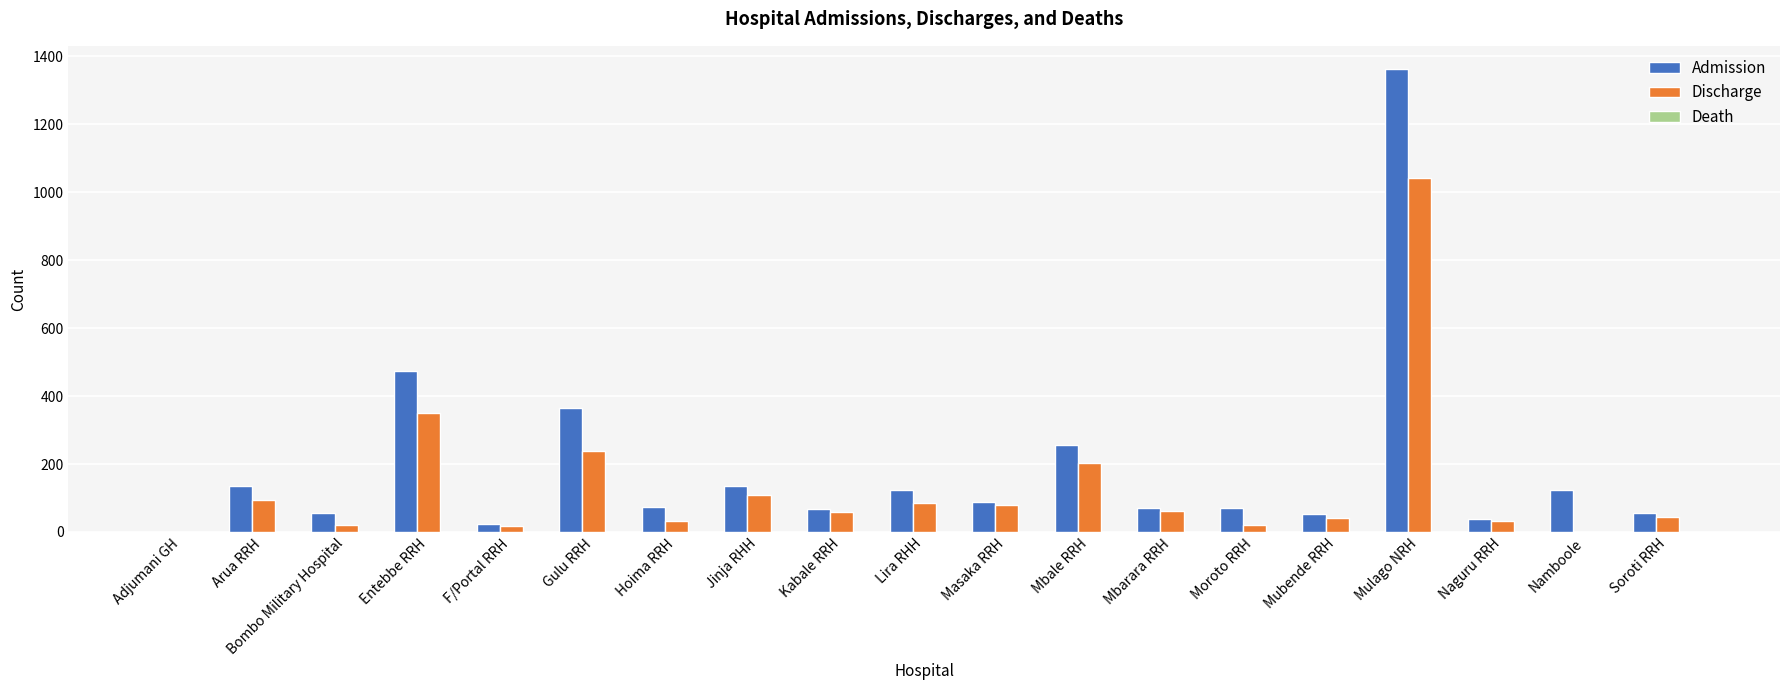

At which label is Admission closest to 682?

Entebbe RRH